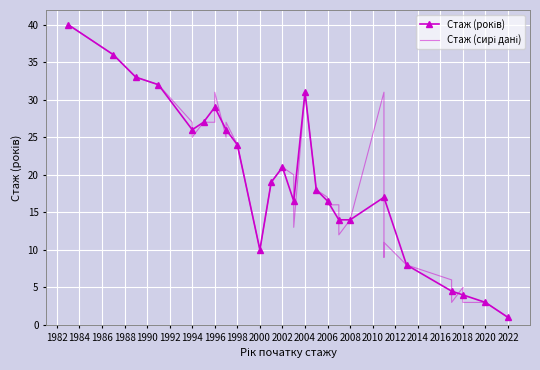

What is the change in value from 1995 to 2005?

-9